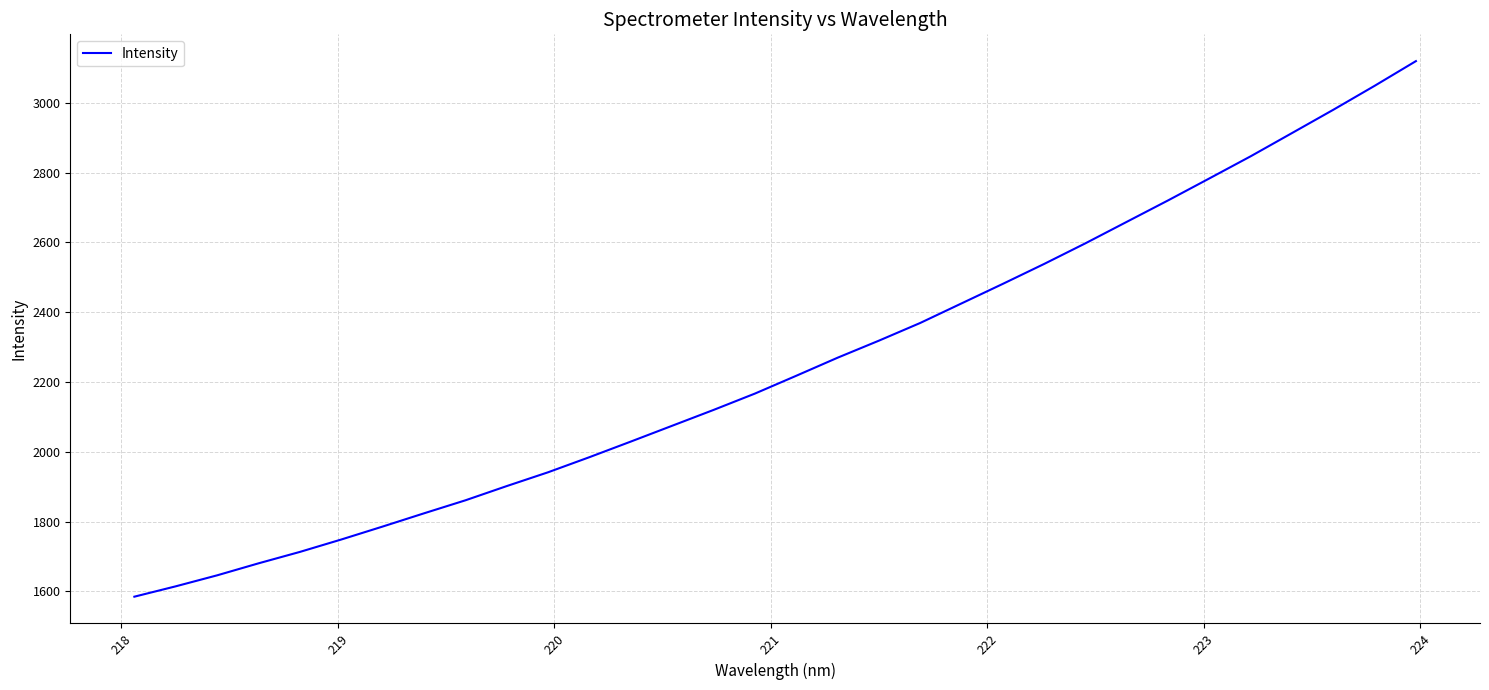

What is the minimum value shown in the chart?

1584.8